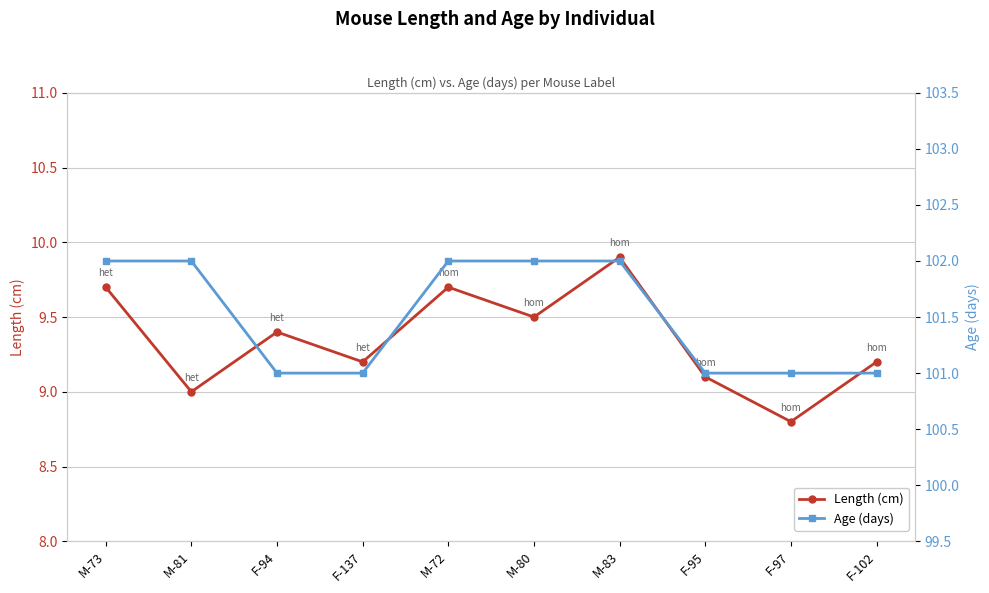

Reading right to left, transcribe all the data shown in this chart.

Length (cm): 9.2	8.8	9.1	9.9	9.5	9.7	9.2	9.4	9.0	9.7
Age (days): 101.0	101.0	101.0	102.0	102.0	102.0	101.0	101.0	102.0	102.0